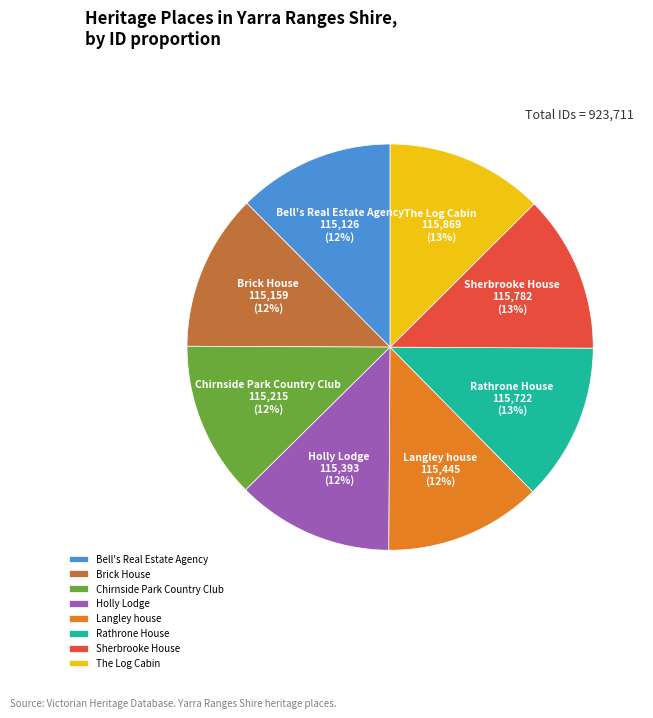

Combined, do The Log Cabin and Holly Lodge account for over 50%?

No